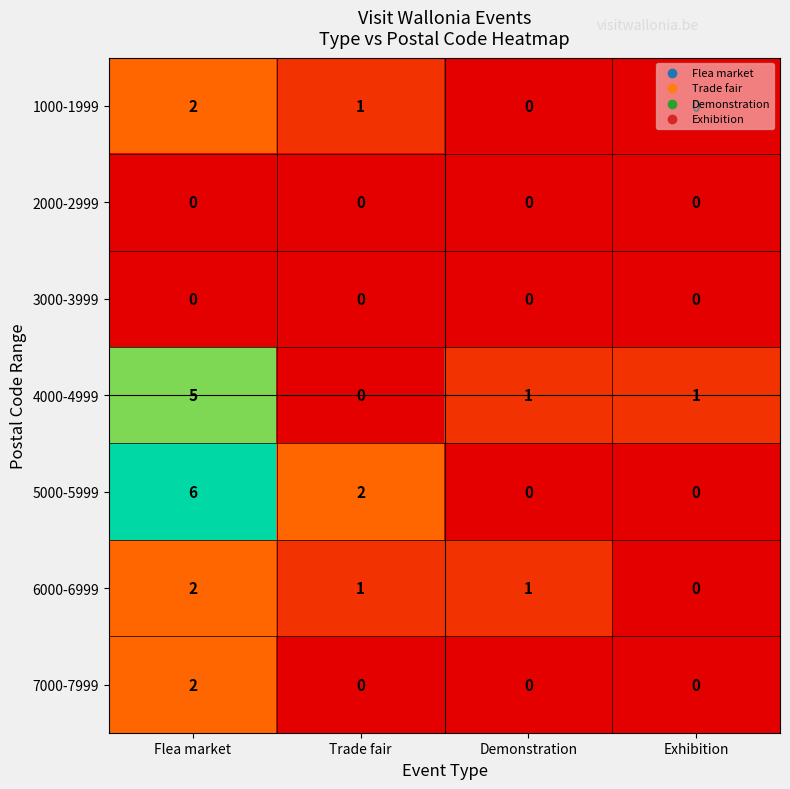

How many data points in 6000-6999 are less than 1?

1